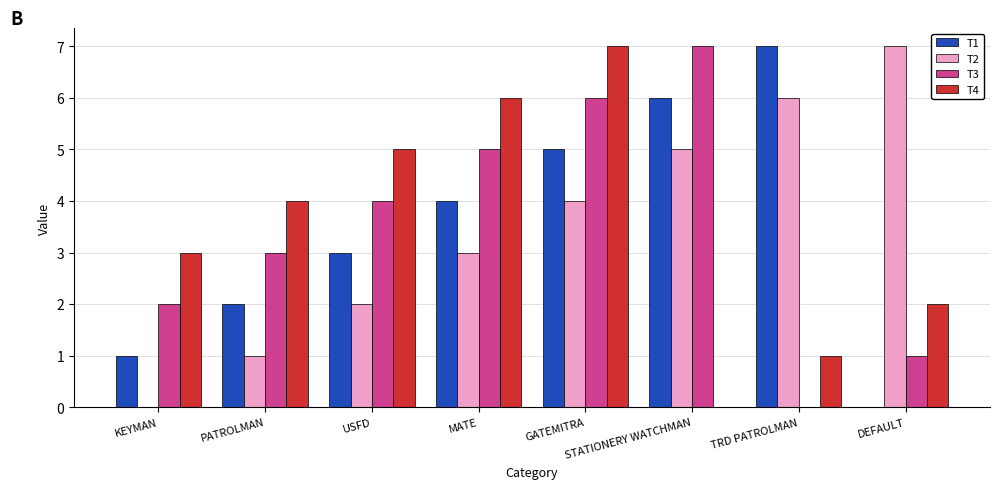

What is the spread (max minus min) of values at PATROLMAN?

3